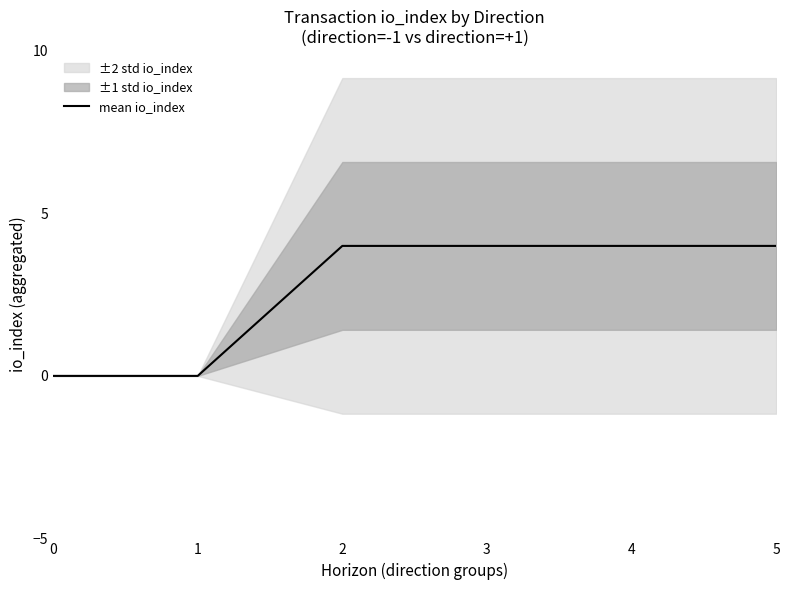

Is it true that the value at 0 is 0?

True